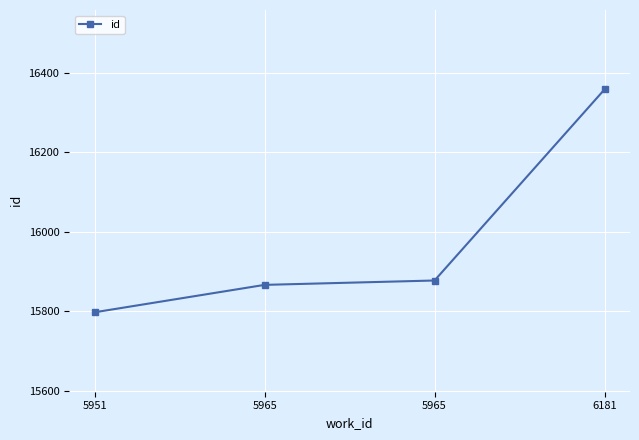

What is the maximum value shown in the chart?

16358